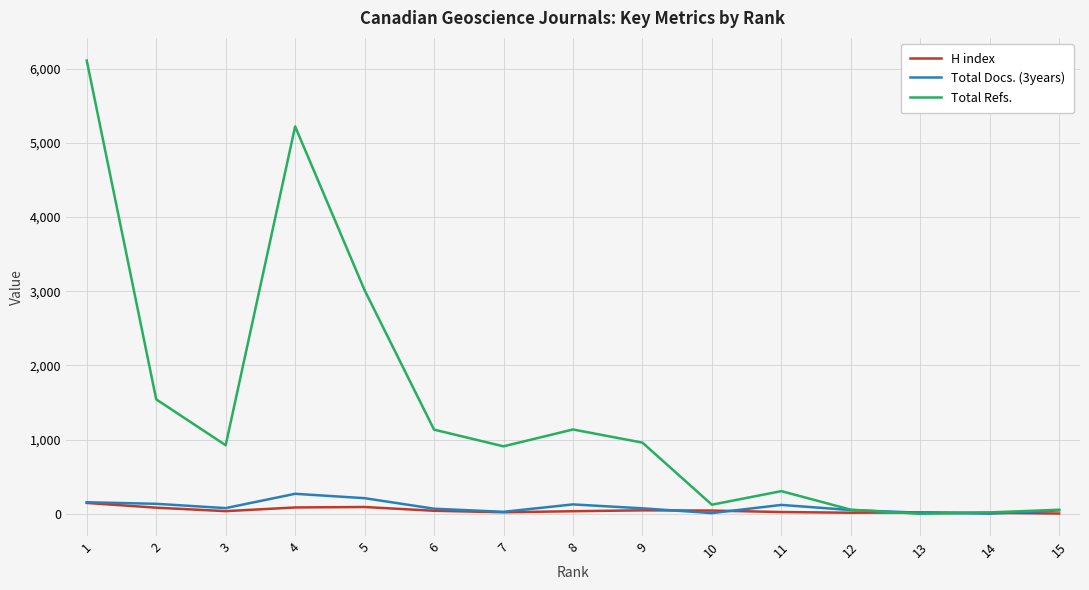

Which series has the widest spread of values?

Total Refs.